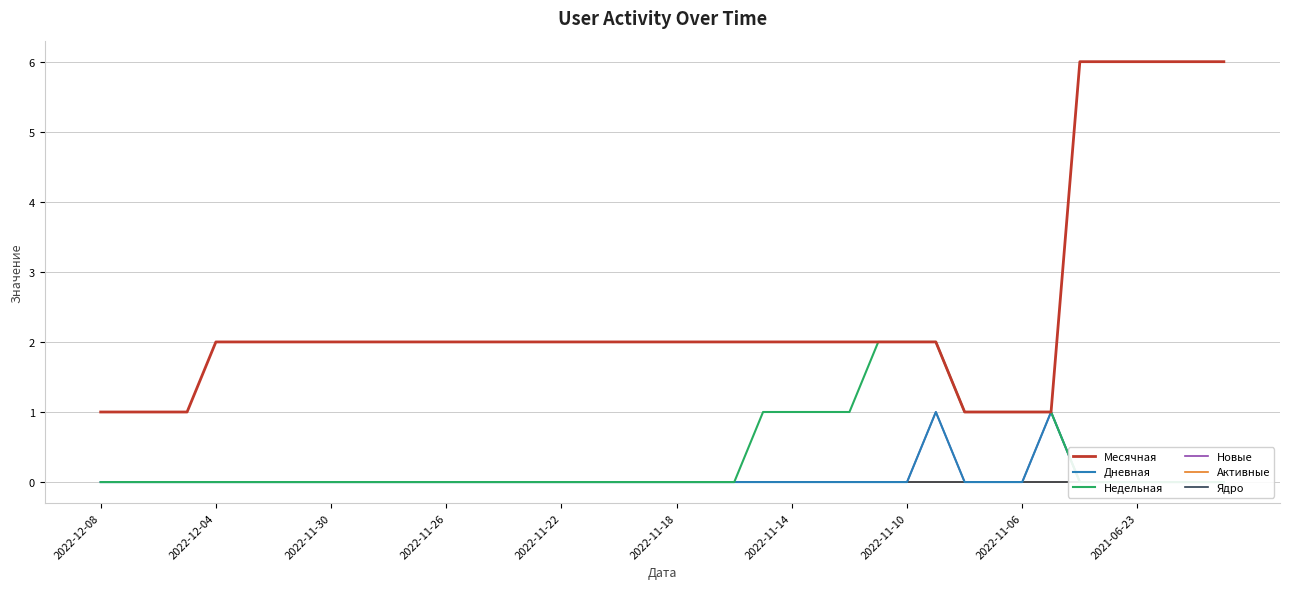

True or false: Активные and Месячная cross at least once.

False